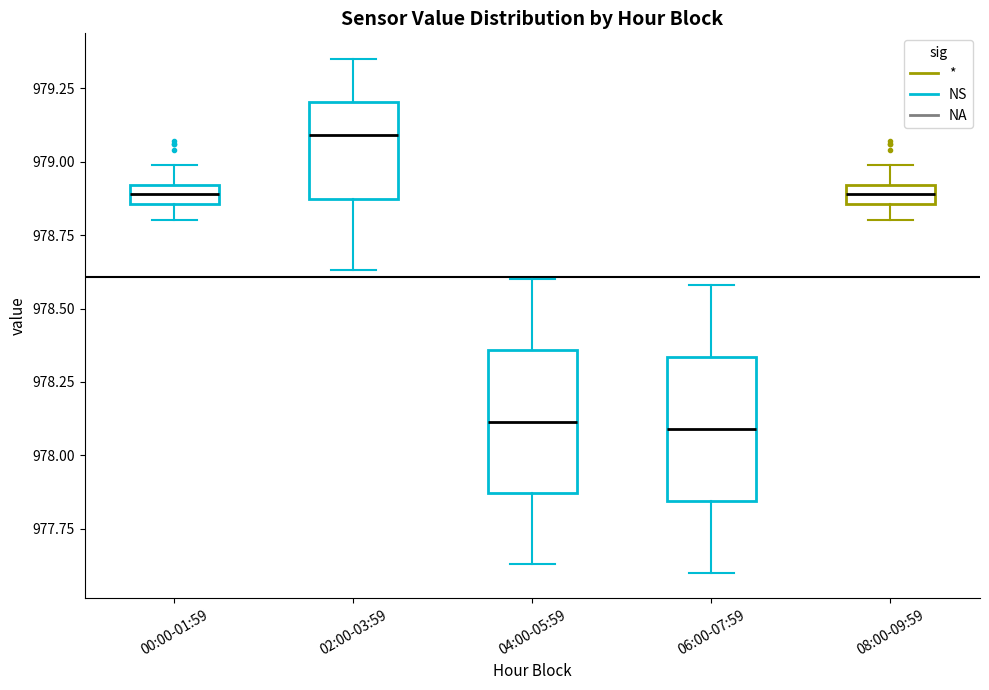

Where does the median line of the box for 04:00-05:59 sit on the y-axis? The values are not printed on the chart, so give them approximately, as read against the axis.

978.10